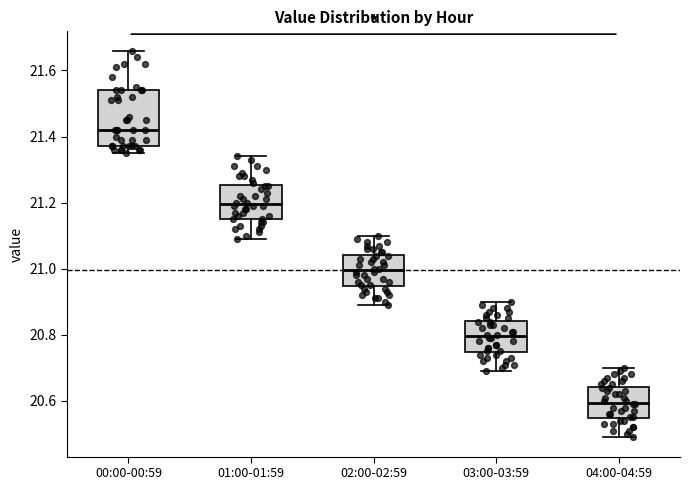

Which box's median line is the highest?

00:00-00:59